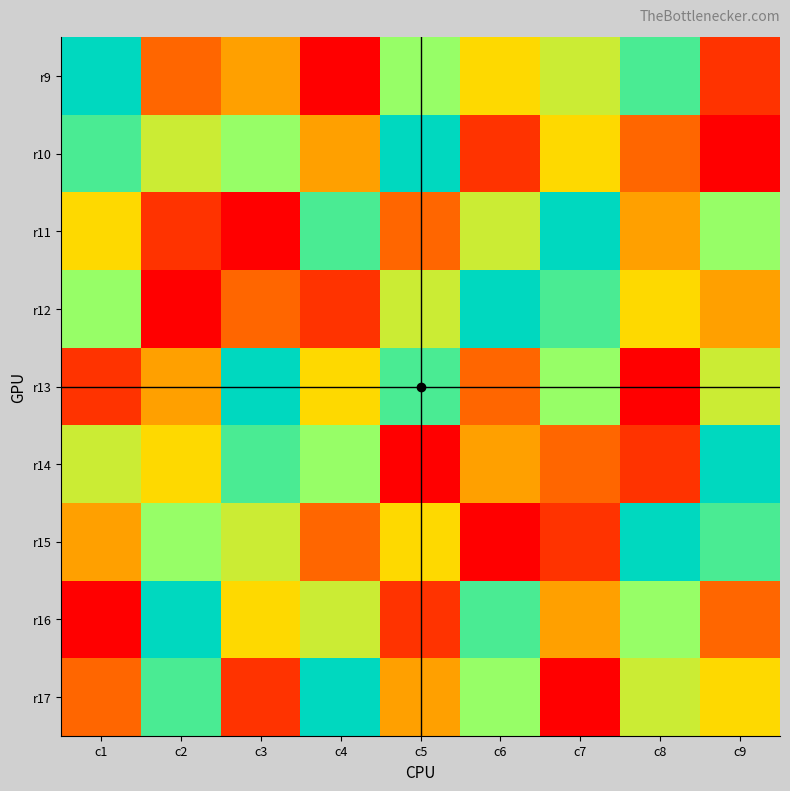

What is the difference between the highest and lowest values at c5?

8